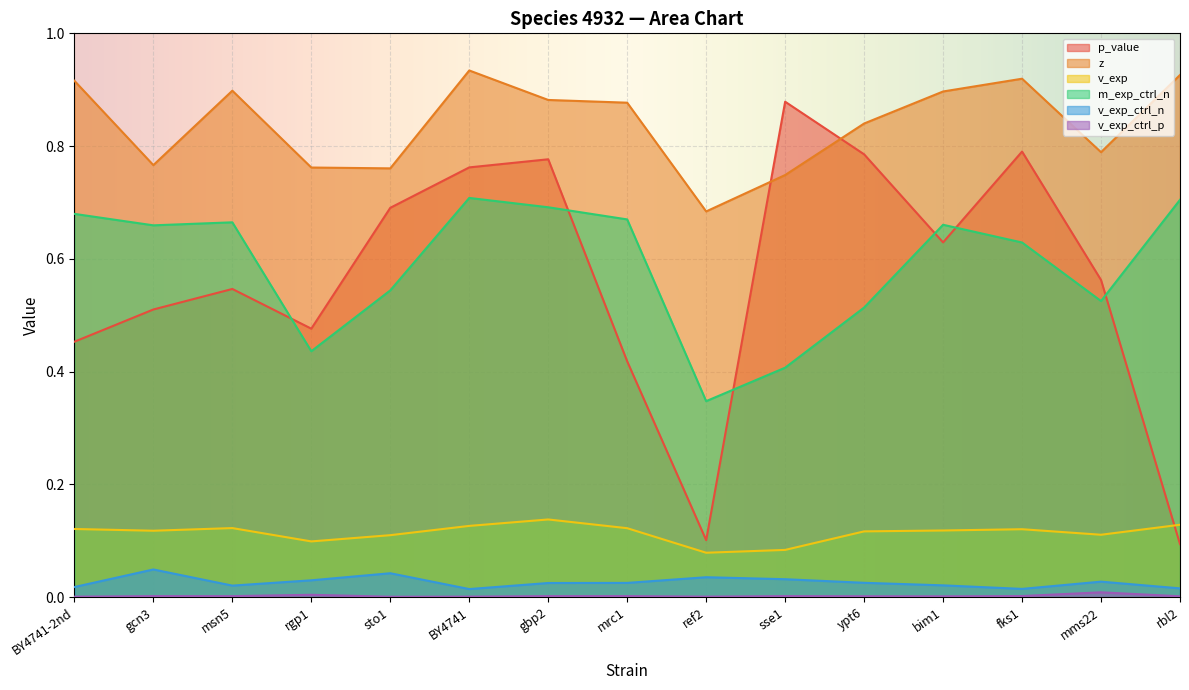

At which category does the chart reach its peak across all series?

BY4741